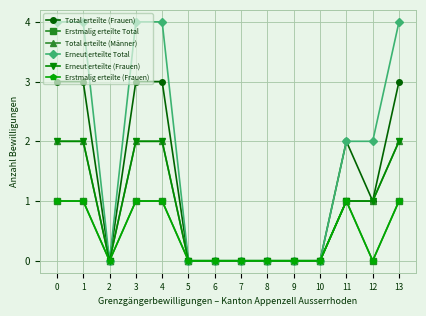

How many lines are shown in the chart?

6